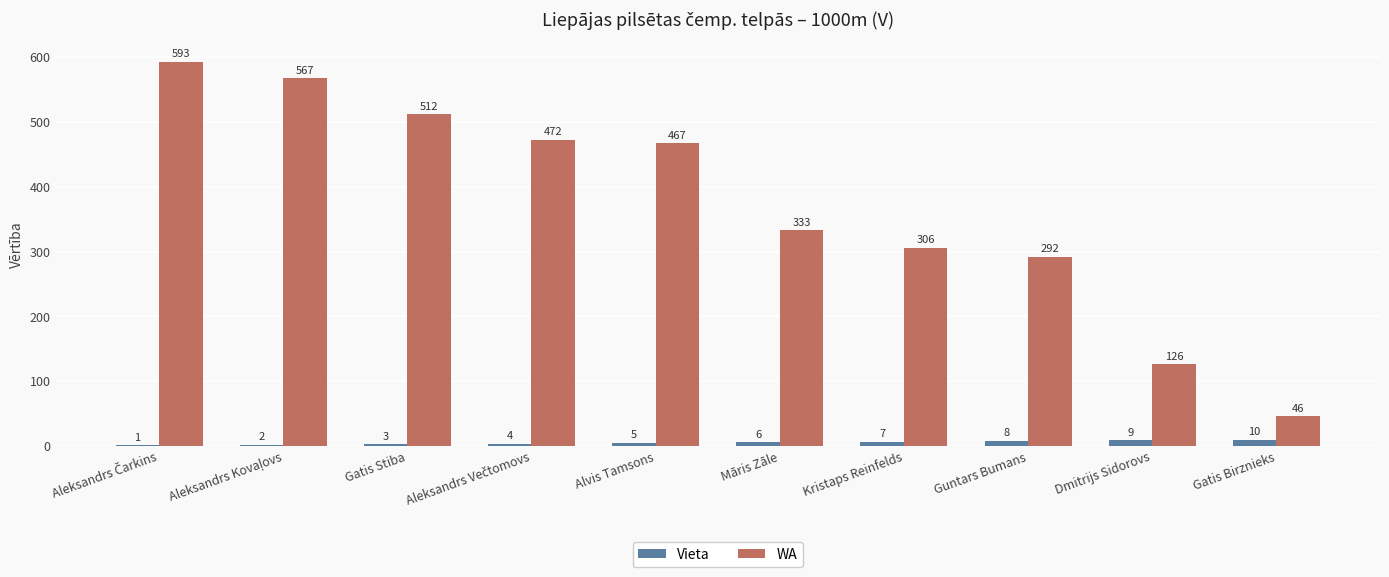

Is the value of Vieta at Māris Zāle greater than the value of WA at Gatis Stiba?

No